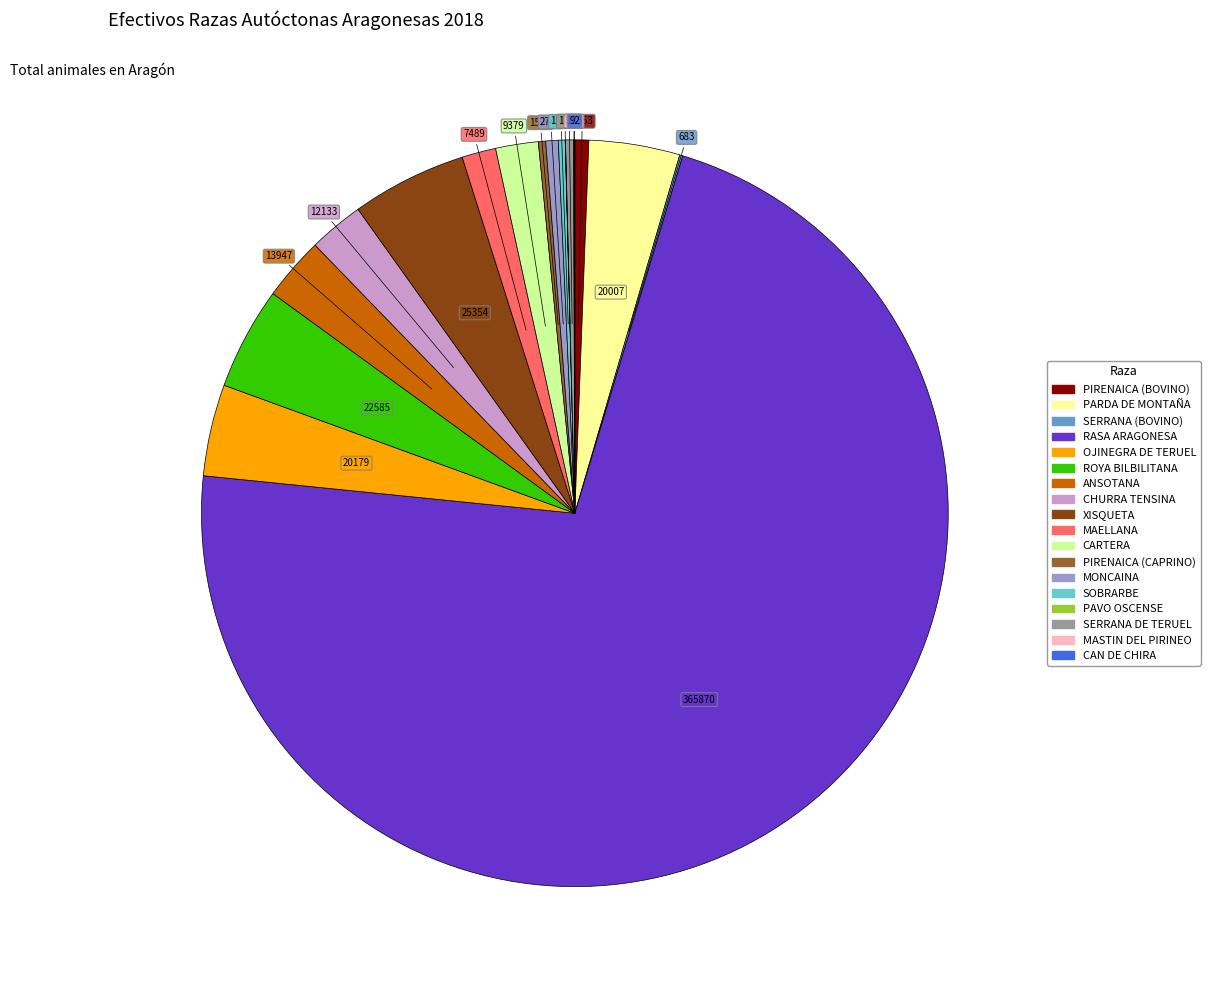

Which slice is the largest?

RASA ARAGONESA